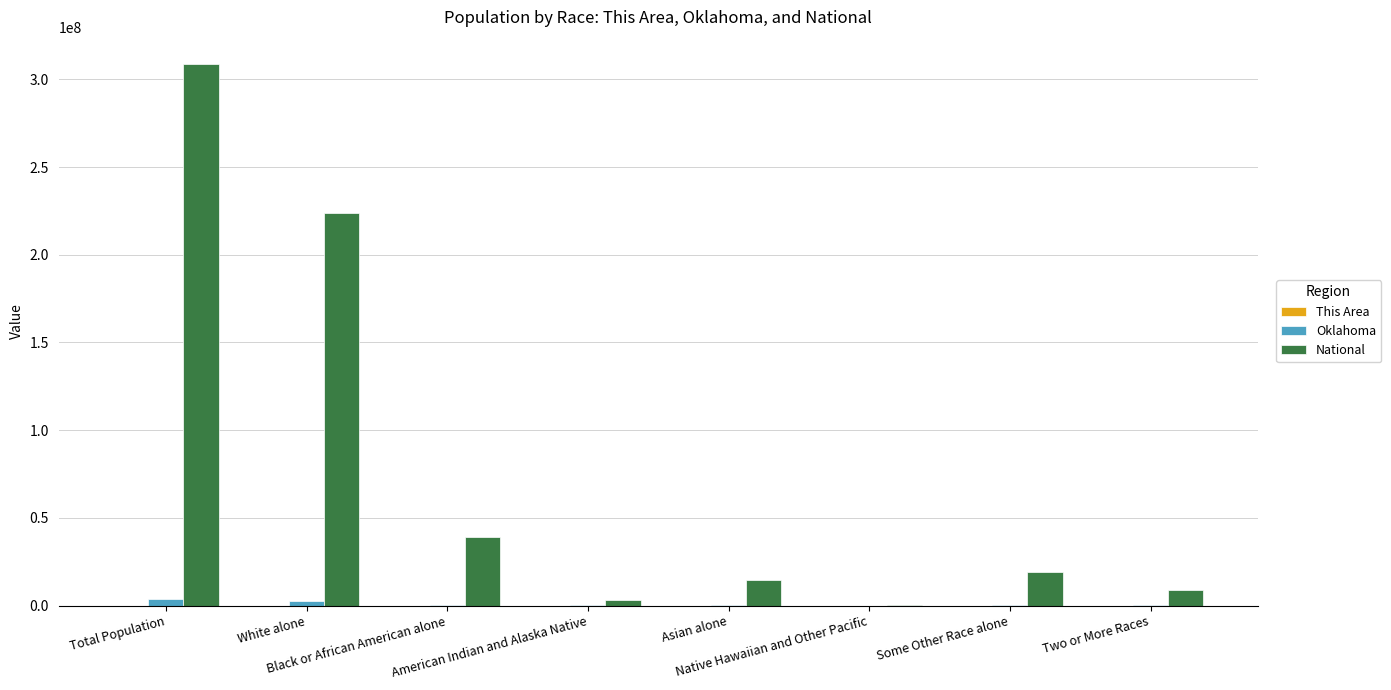

Which series has the largest total across all categories?

National